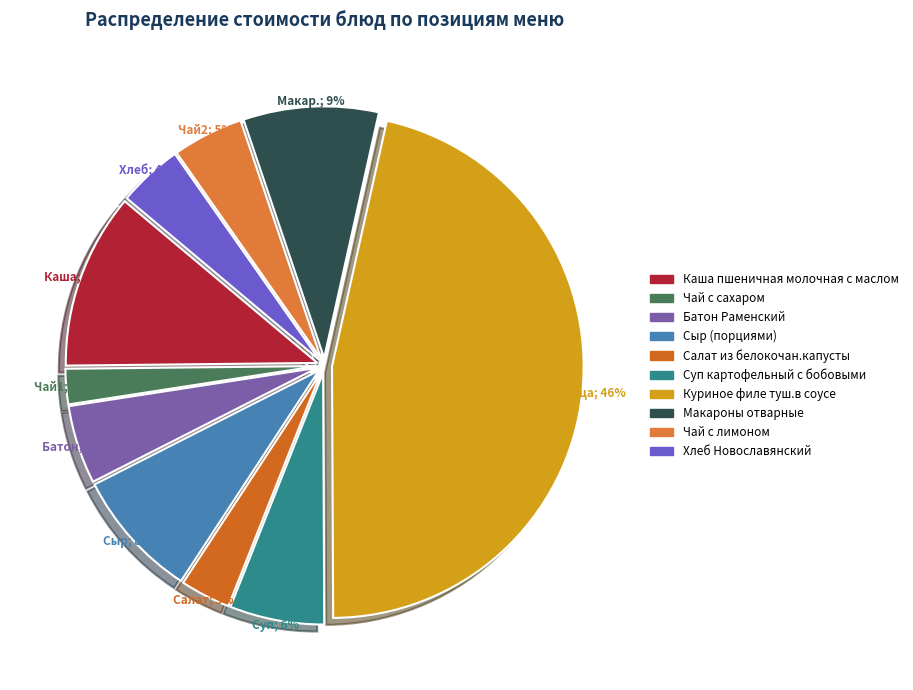

Is there a majority slice in this chart?

No